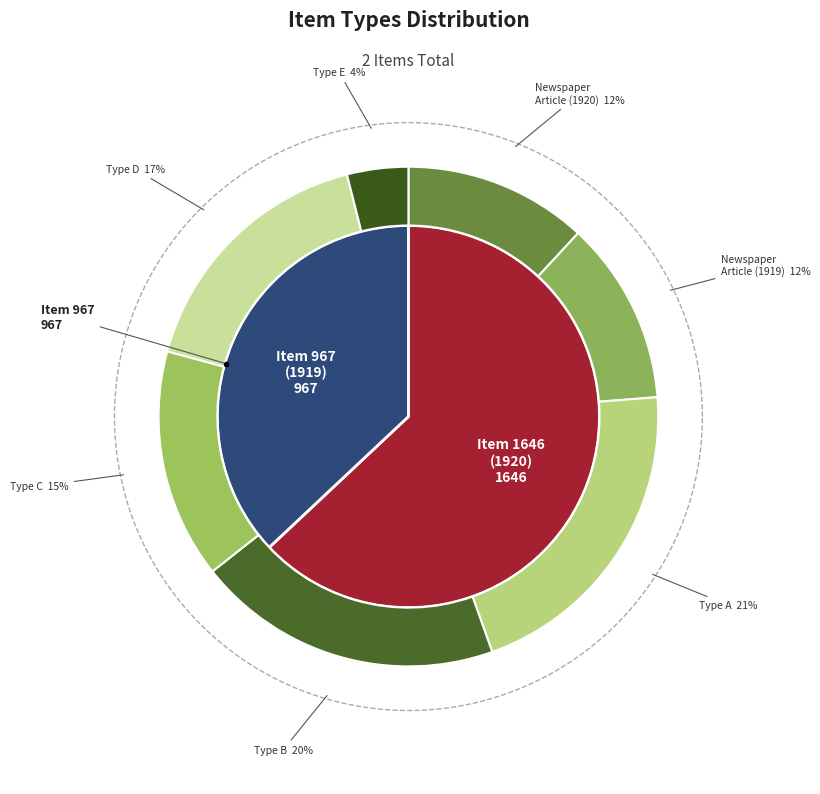

To the nearest percent, what is the combined percentage of Item 967 (Newspaper Article, 1919) and Item 1646 (Newspaper Article, 1920)?

100%